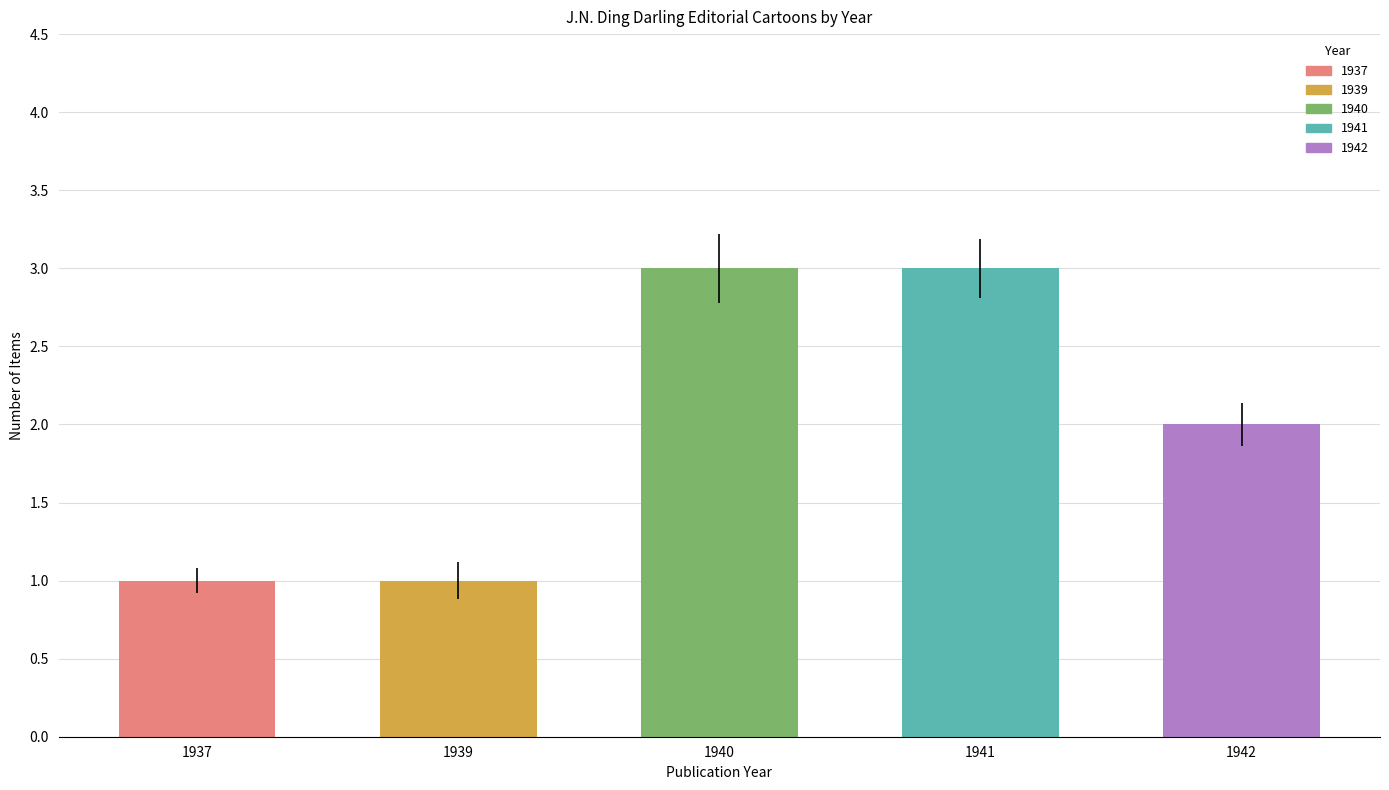

What is the change in value from 1937 to 1941?

+2